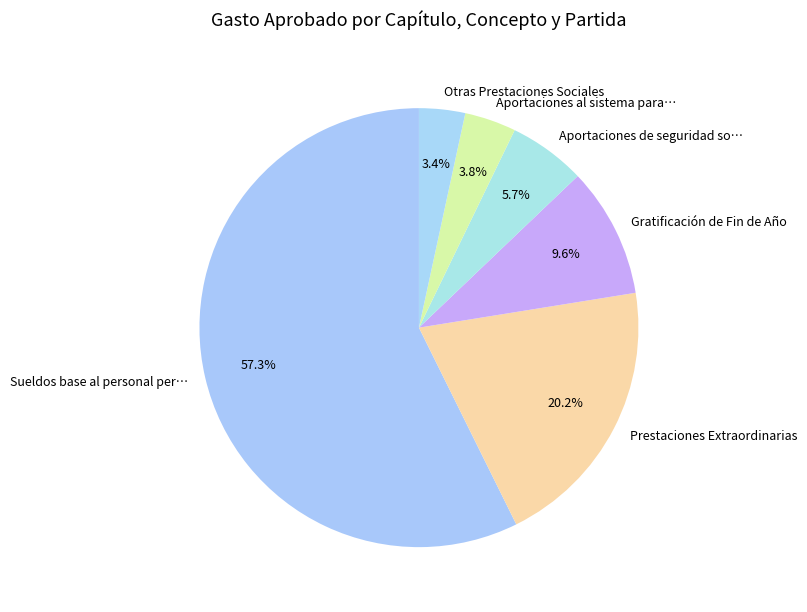

To the nearest percent, what is the average slice percentage?

17%